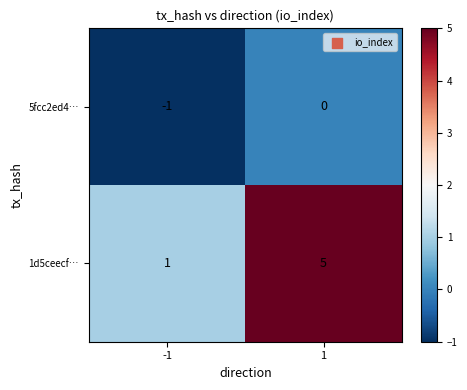

At how many categories does at least one series exceed 0?

2